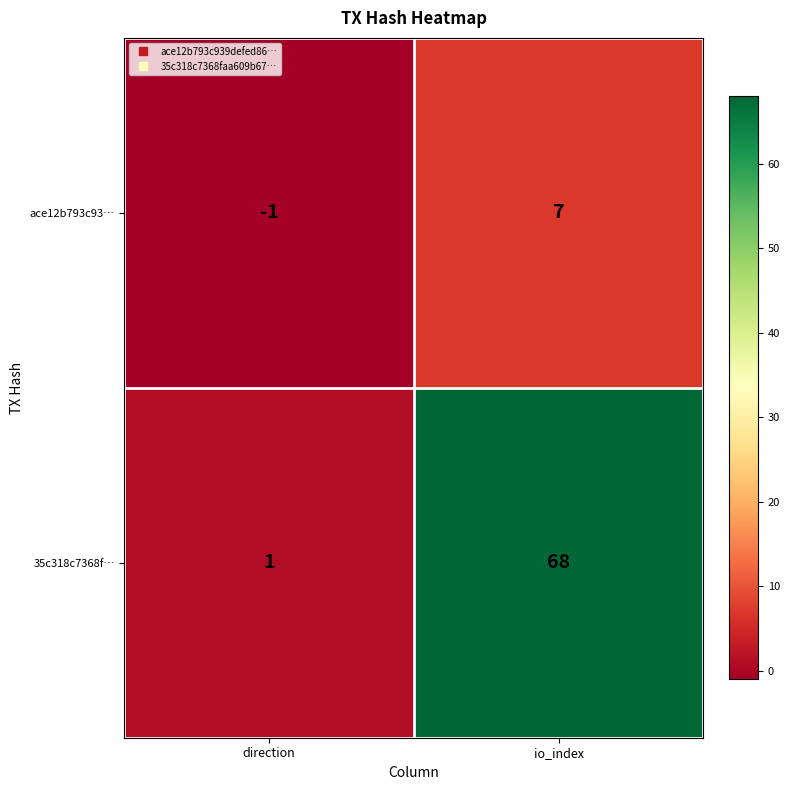

Reading left to right, transcribe all the data shown in this chart.

ace12b793c93…: -1	7
35c318c7368f…: 1	68